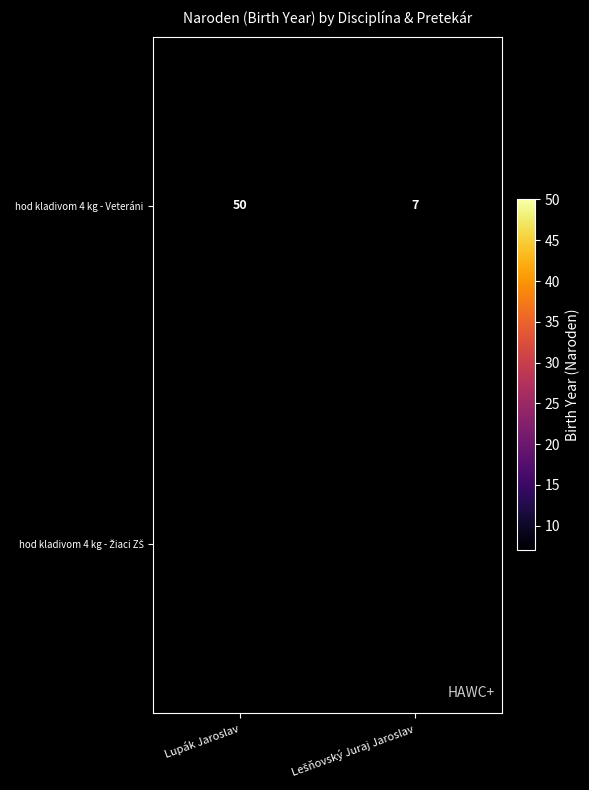

Which category has the highest value in the hod kladivom 4 kg - Veteráni series?

Lupák Jaroslav